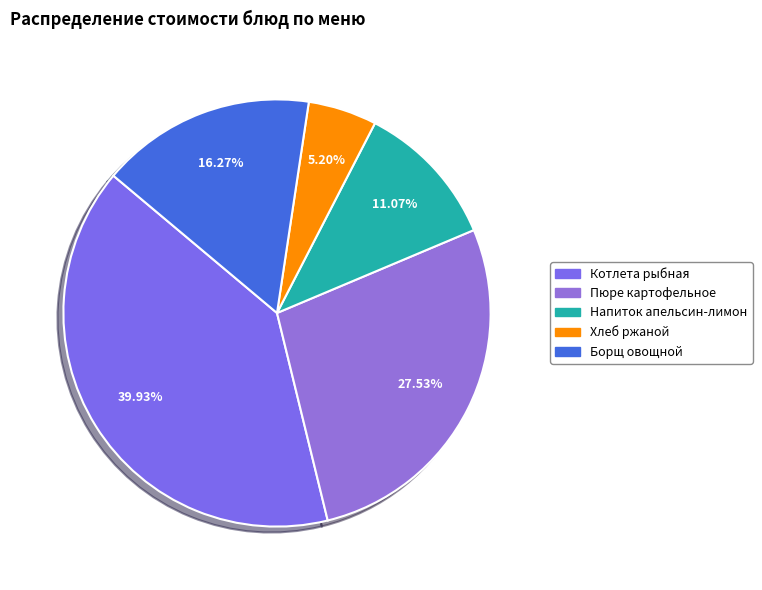

Is it true that Пюре картофельное is 28% of the pie?

True